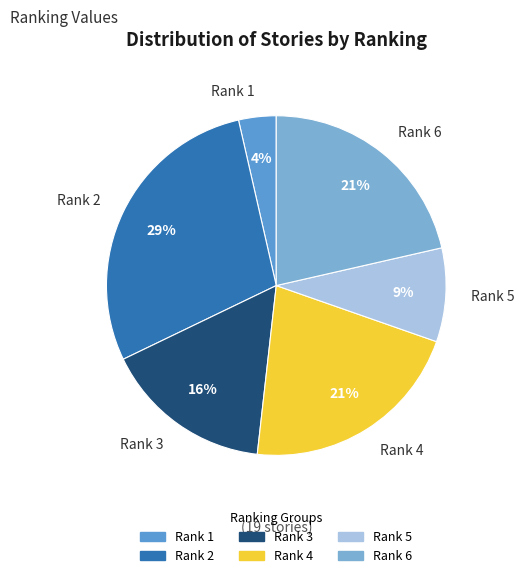

How many segments does this pie chart have?

6